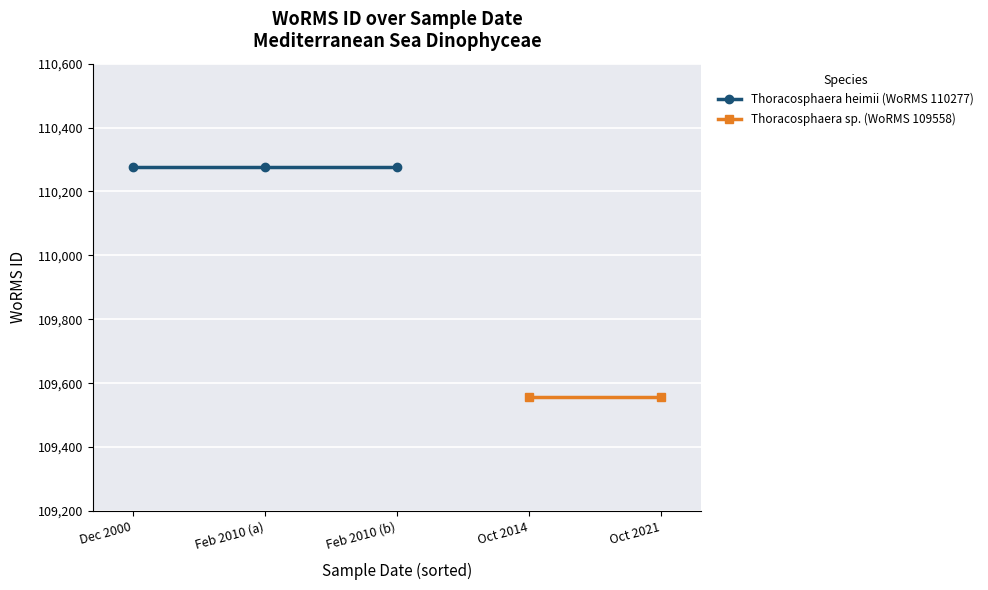

At which category is the sum across all series the highest?

2000-12-01